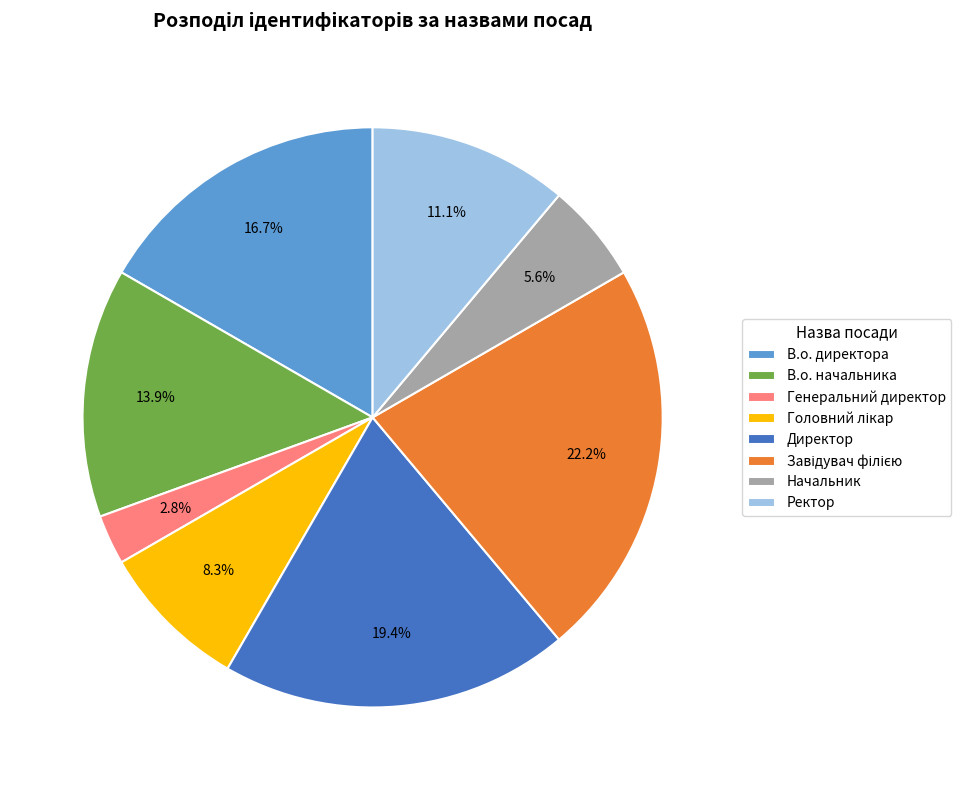

Is there a majority slice in this chart?

No